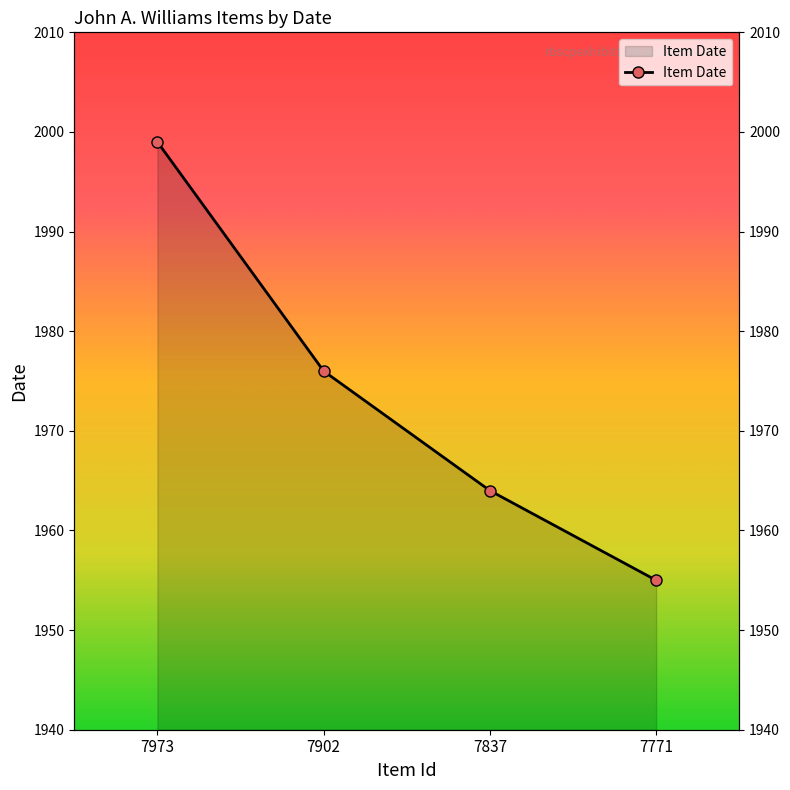

Which category has the highest value across all series?

7973